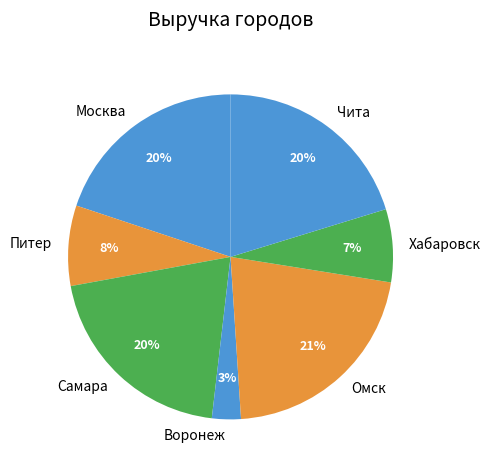

Count the number of slices in the pie.

7